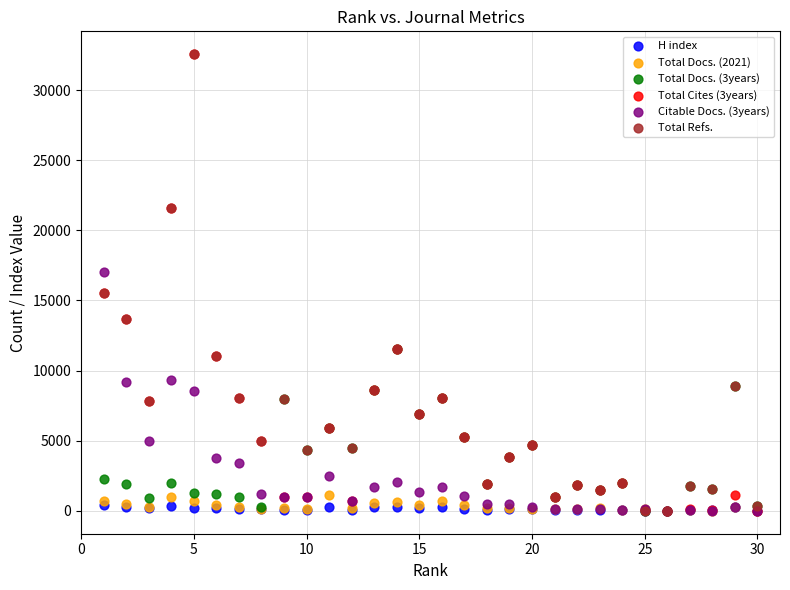

What are all the series names shown in the legend?

H index, Total Docs. (2021), Total Docs. (3years), Total Cites (3years), Citable Docs. (3years), Total Refs.